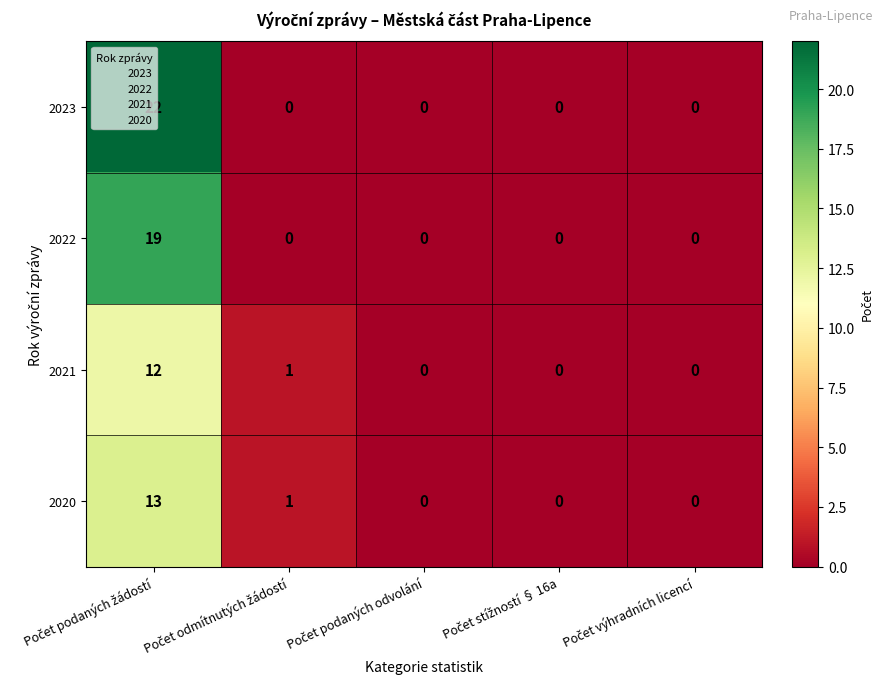

Which series has the largest total across all categories?

2023